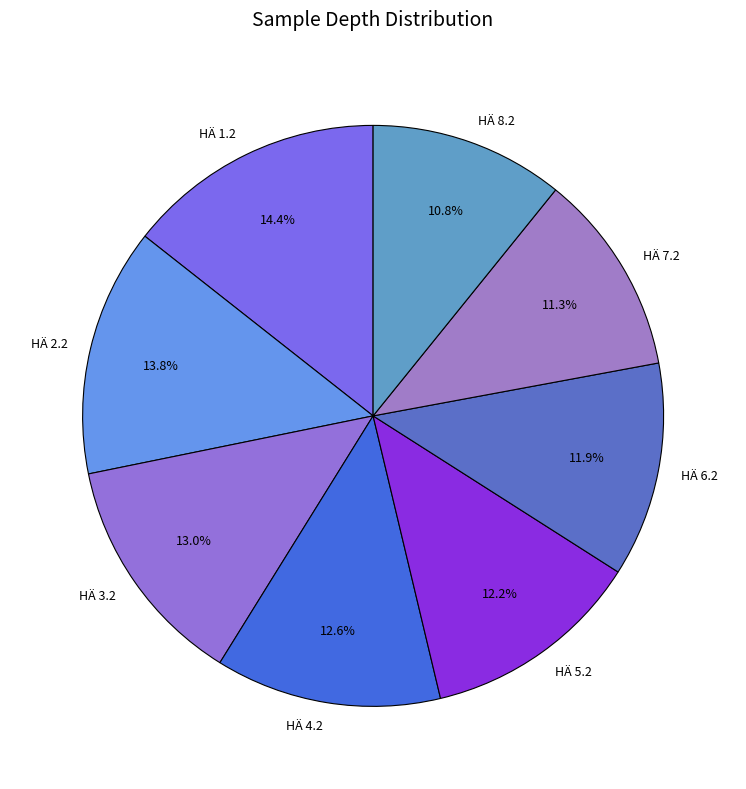

Combined, what portion of the pie is HÄ 6.2 and HÄ 7.2?

23.2%